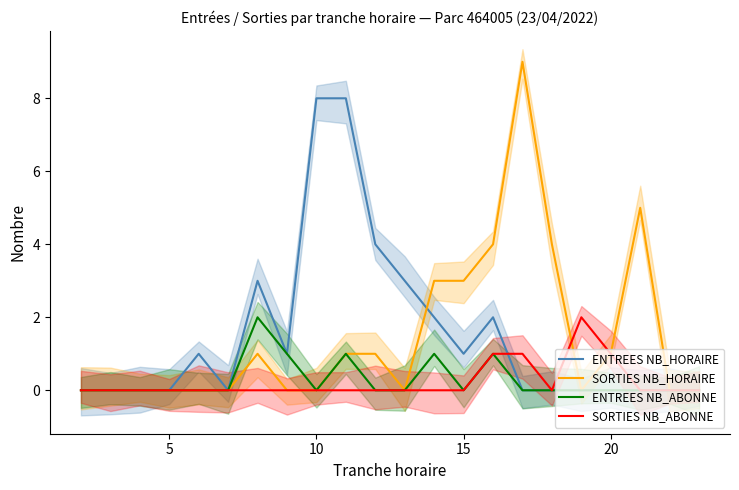

How many interior local valleys does the ENTREES NB_ABONNE series have?

2